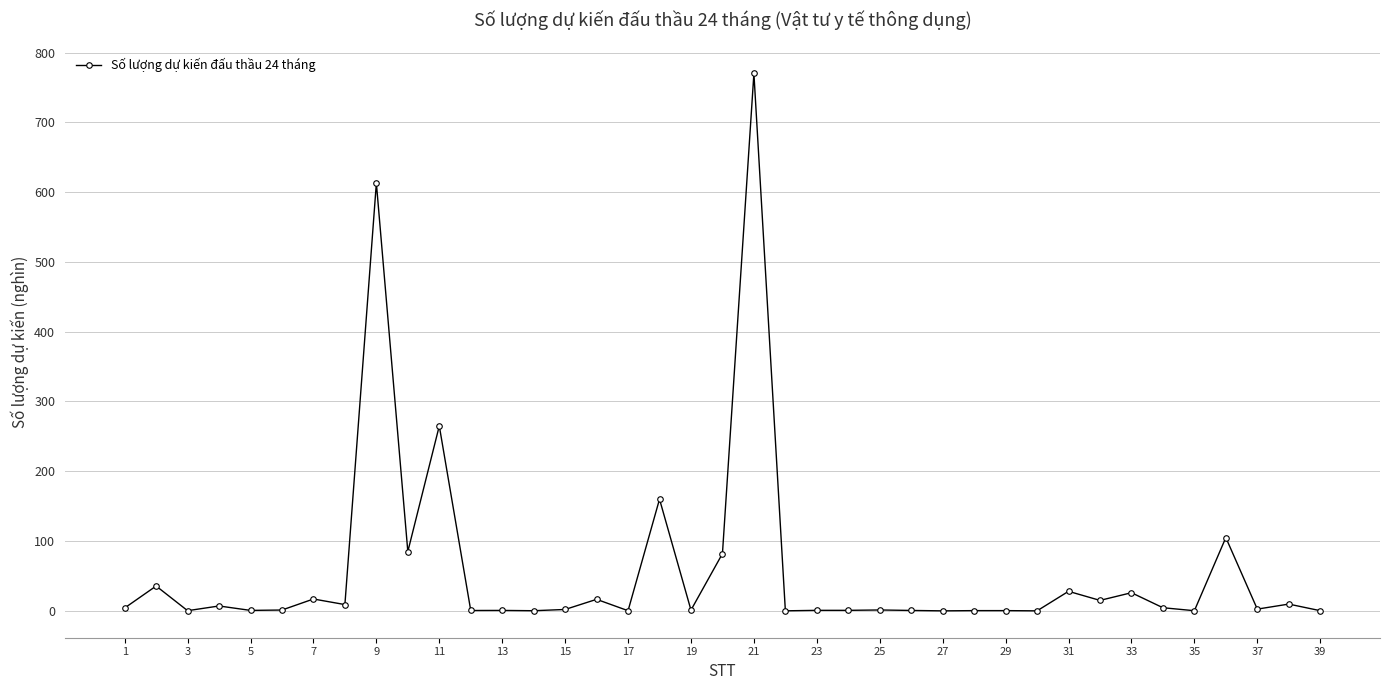

What is the average value?

58.1